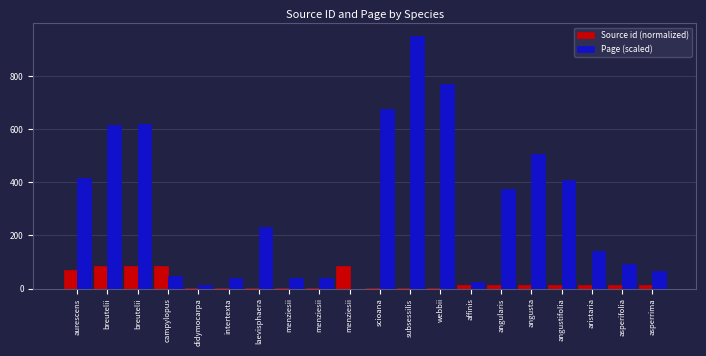

What is the label of the 15th bar from the right?

intertexta